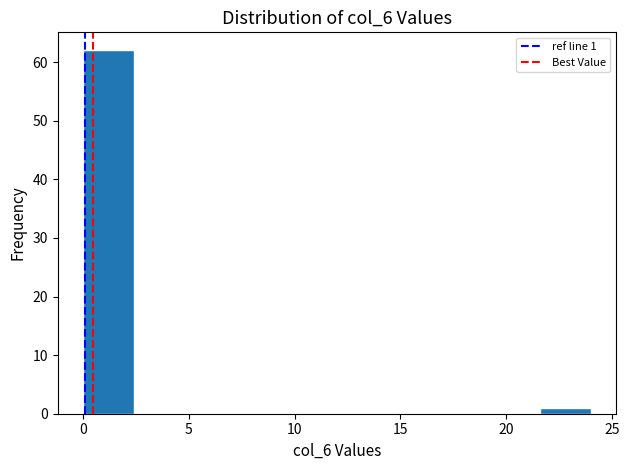

Over which range of the x-axis is the bar tallest?

0.0 to 2.4